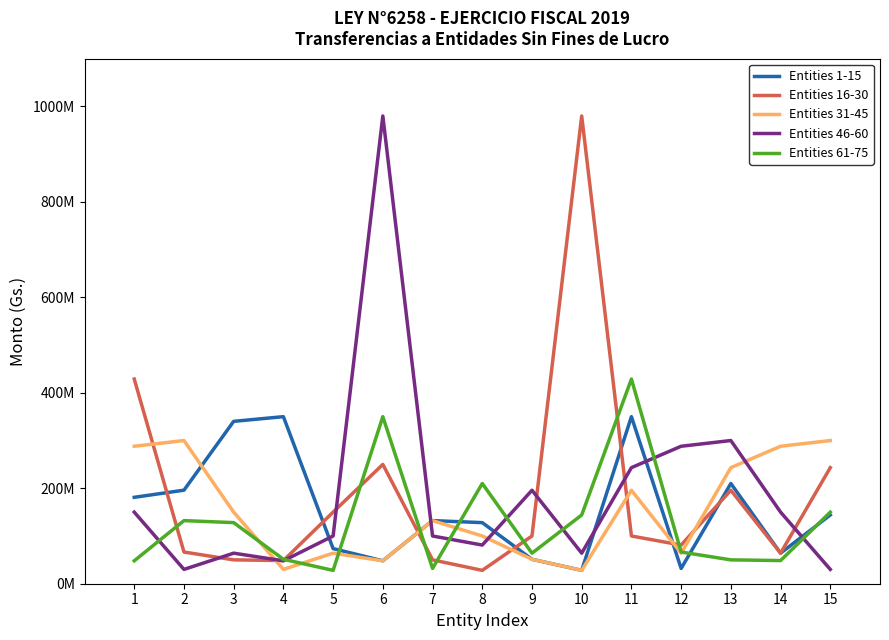

Does the chart display data point markers on the line(s)?

No